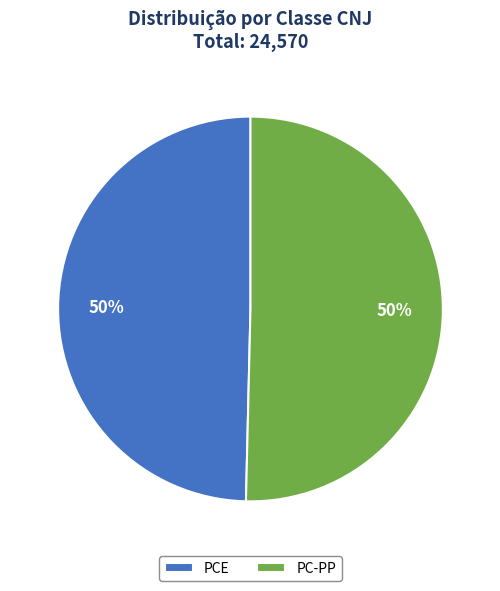

To the nearest percent, what is the combined percentage of PC-PP and PCE?

100%